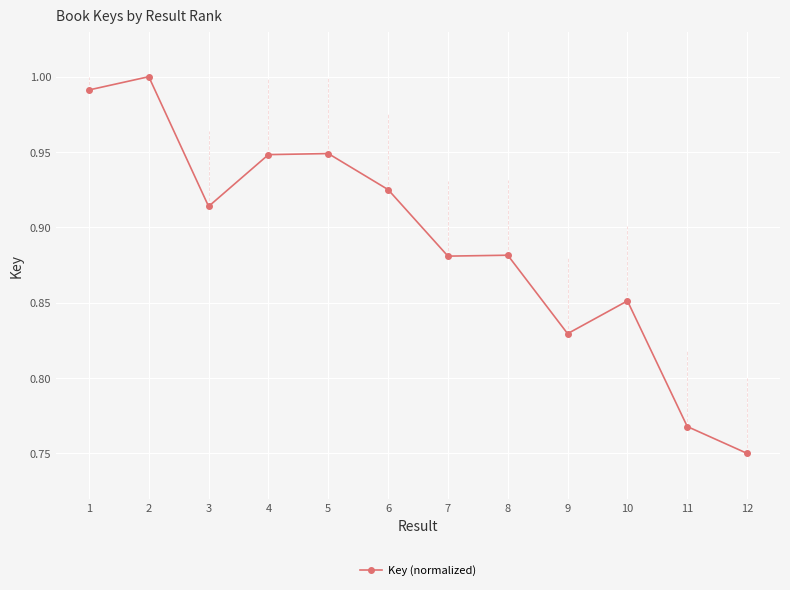

What is the difference between the values at 10 and 1?

0.1